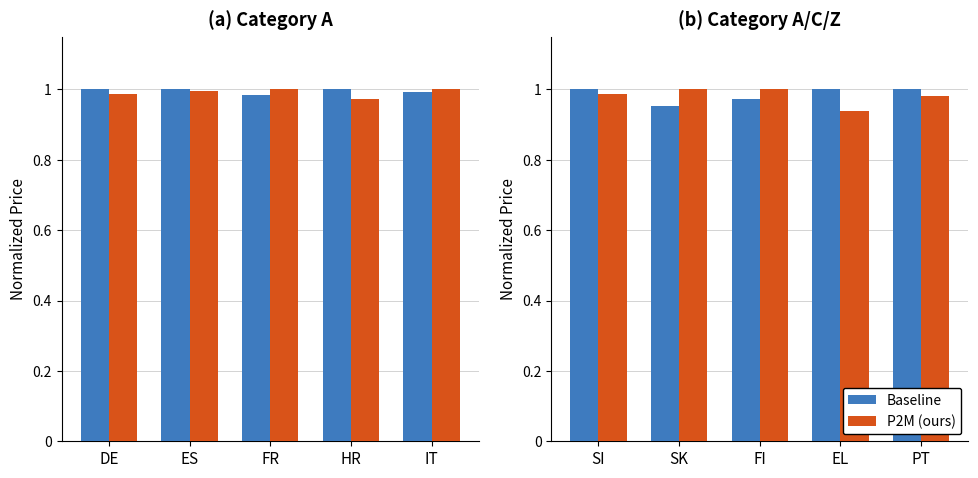

At which category is the sum across all series the highest?

SI